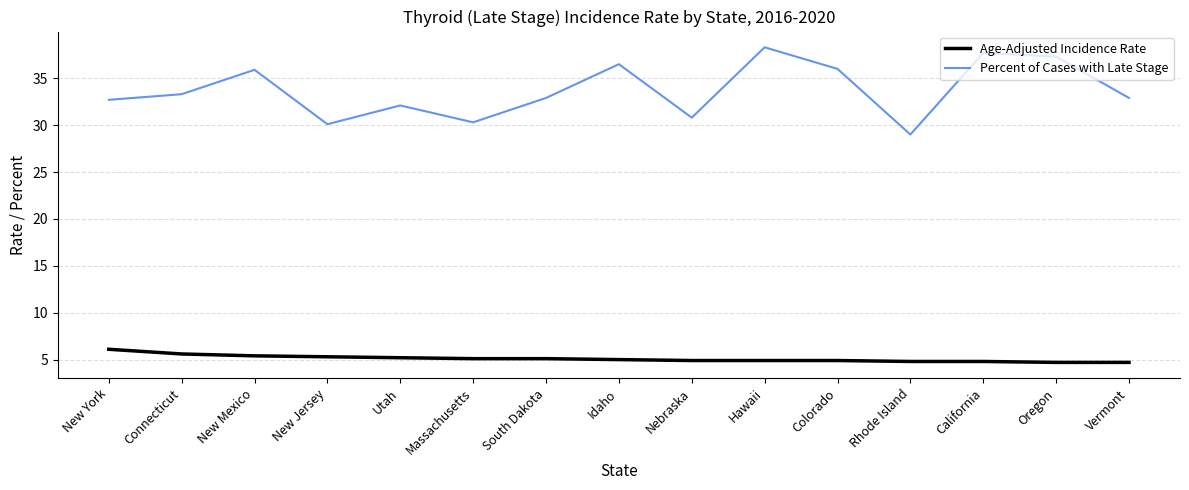

Rank the series by their maximum value, from lowest to highest.

Age-Adjusted Incidence Rate, Percent of Cases with Late Stage